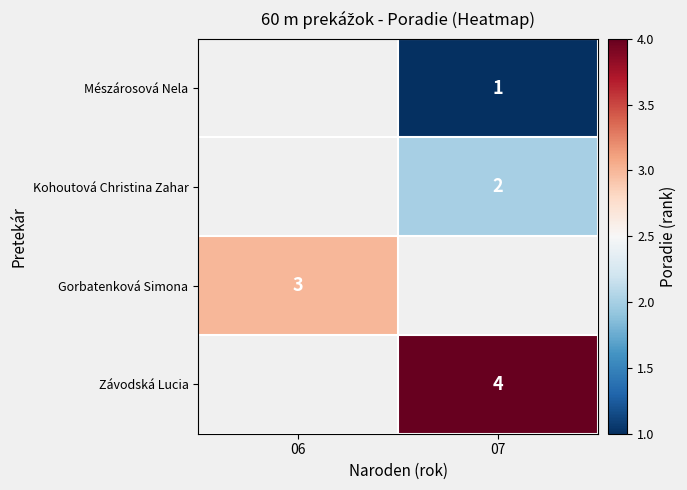

What is the difference between the highest and lowest values at 07?

3.0